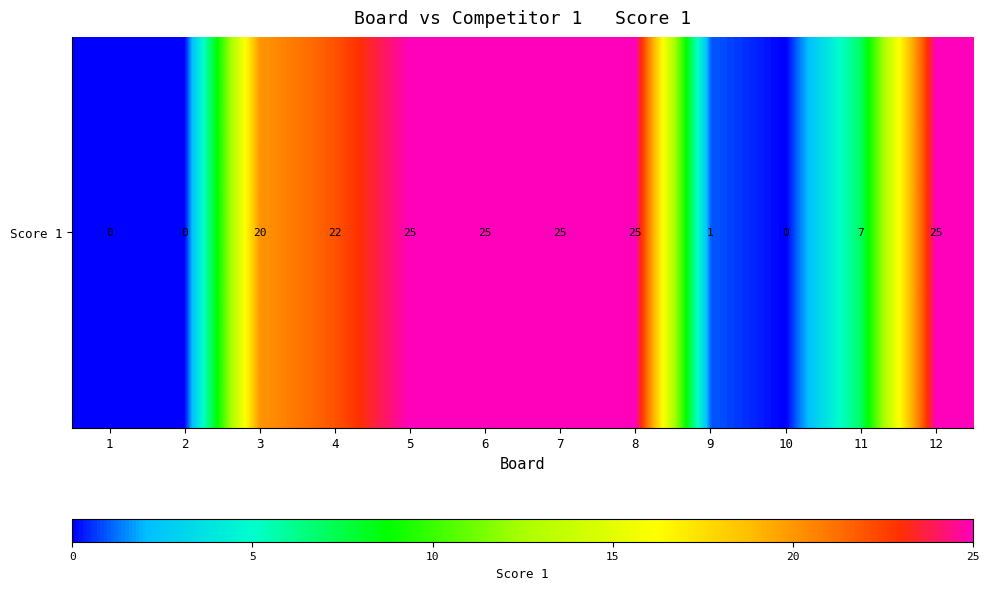

Between 5 and 3, which is larger?

5